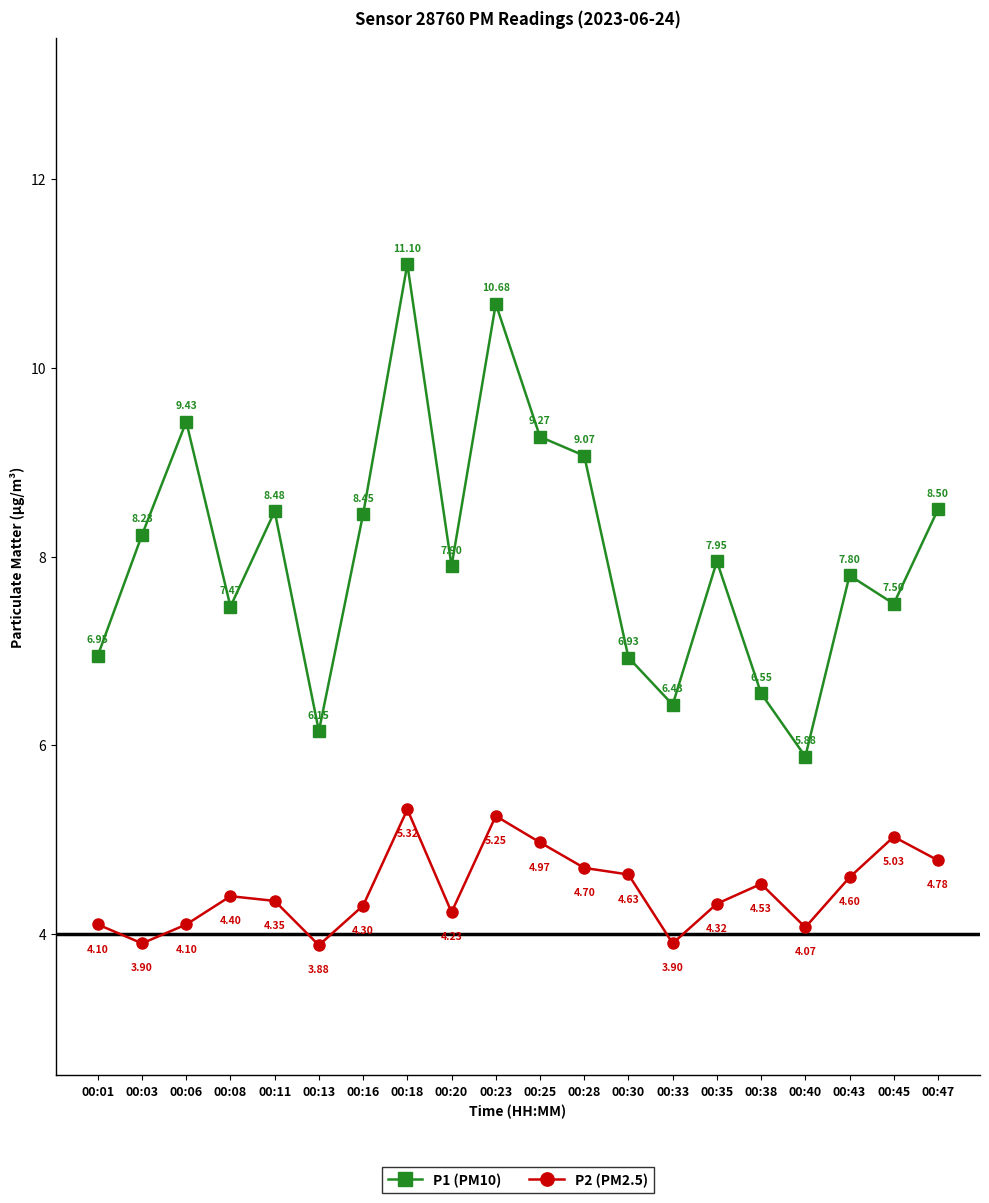

How many data points does each series have?

20